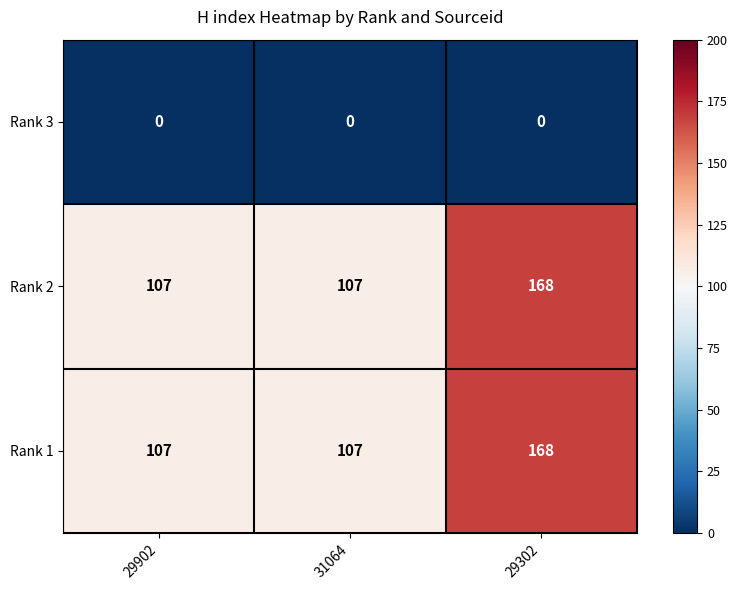

Reading left to right, extract all data points from this chart.

Rank 3: 29902=0	31064=0	29302=0
Rank 2: 29902=107	31064=107	29302=168
Rank 1: 29902=107	31064=107	29302=168